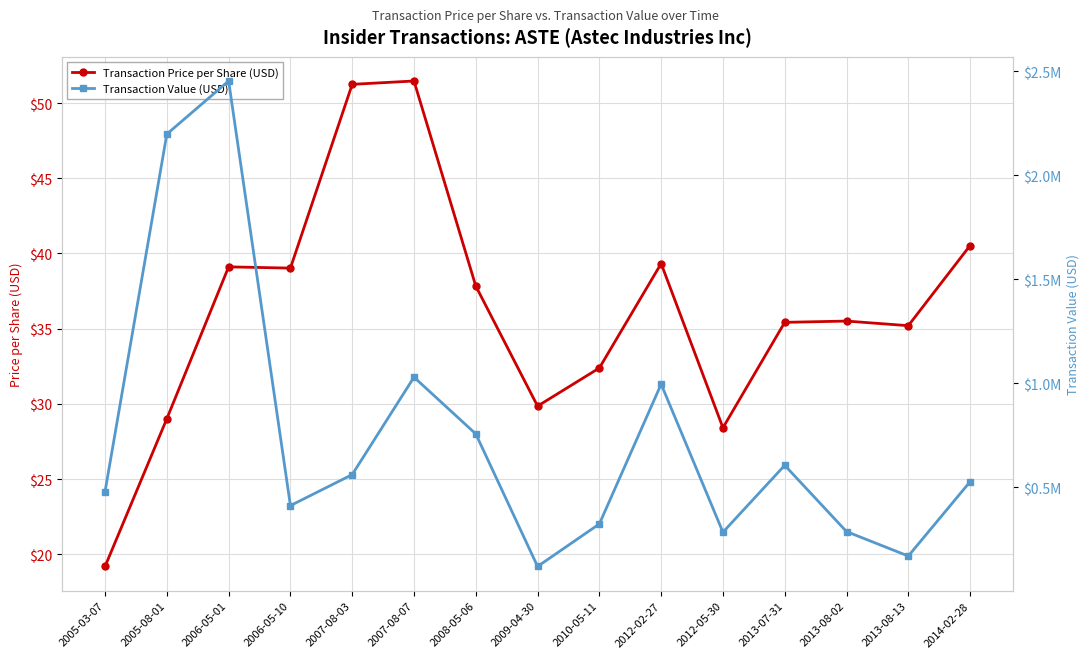

What is the average value of the Transaction Price per Share (USD) series?

36.2